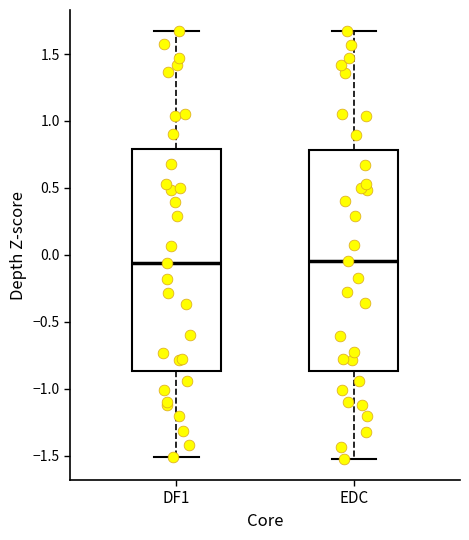

Reading left to right, transcribe this box plot: for each box, give where its median line is, the range the box spans, and where its two whiskers end, as read against the y-axis. The values are not printed on the chart, so give them approximately, as read against the axis.

DF1: median -0.05, box -0.85 to 0.80, whiskers -1.50 to 1.65
EDC: median -0.05, box -0.85 to 0.80, whiskers -1.50 to 1.65